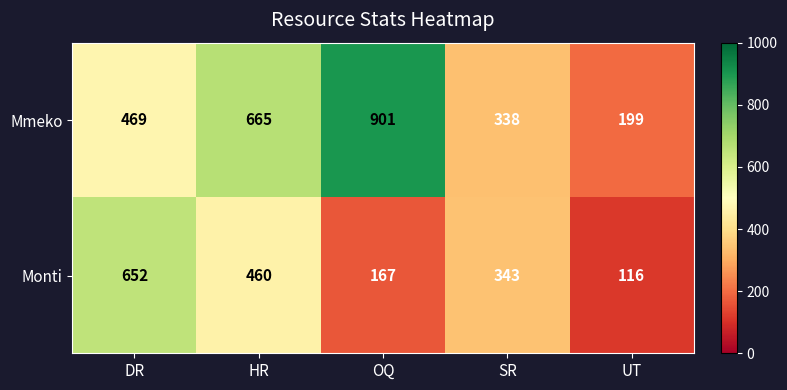

Reading left to right, extract all data points from this chart.

Mmeko: 469	665	901	338	199
Monti: 652	460	167	343	116